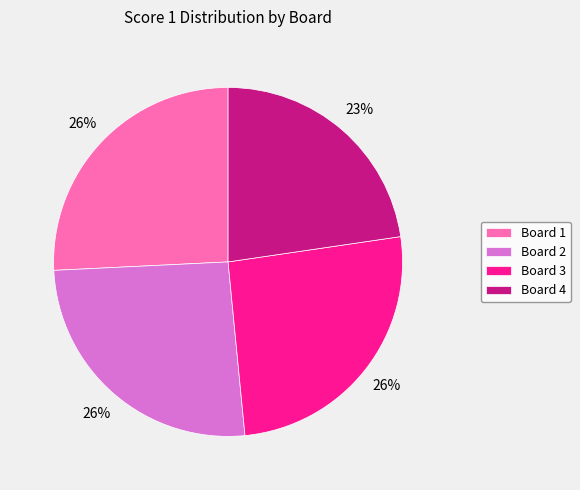

Does Board 1 represent more than half of the total?

No